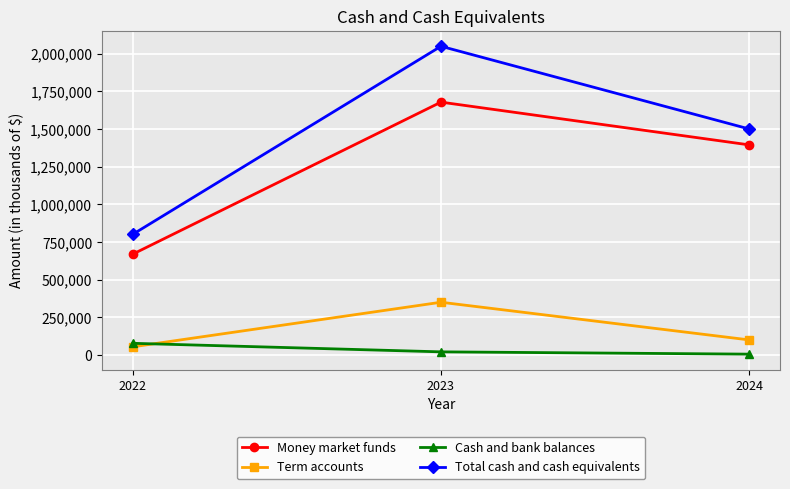

Between 2023 and 2024, which series saw the biggest shift?

Total cash and cash equivalents